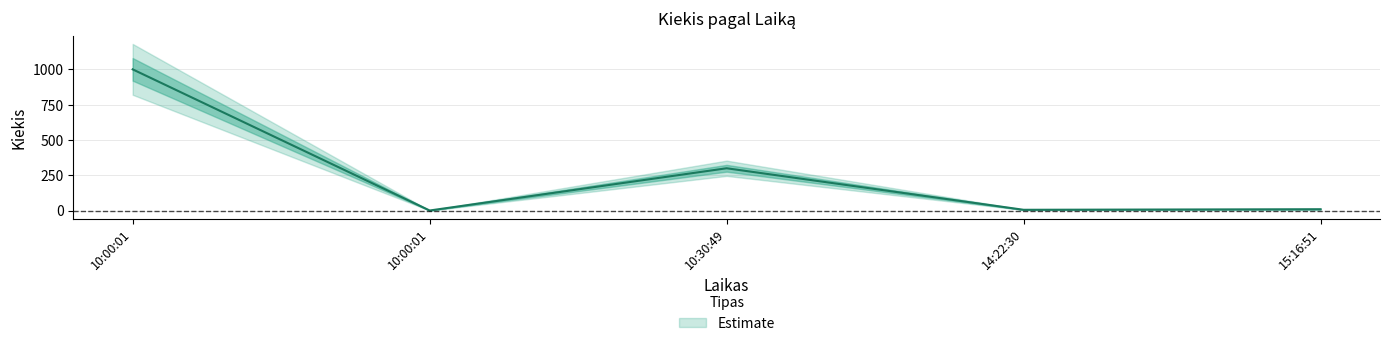

What is the sum of all values?

1317